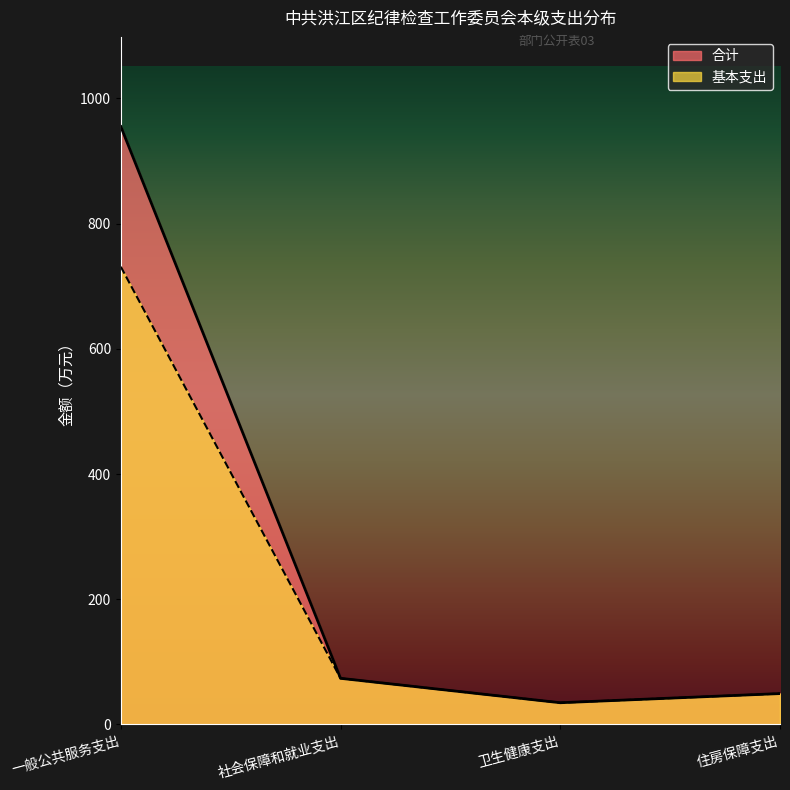

What is the minimum value for 基本支出?

34.7